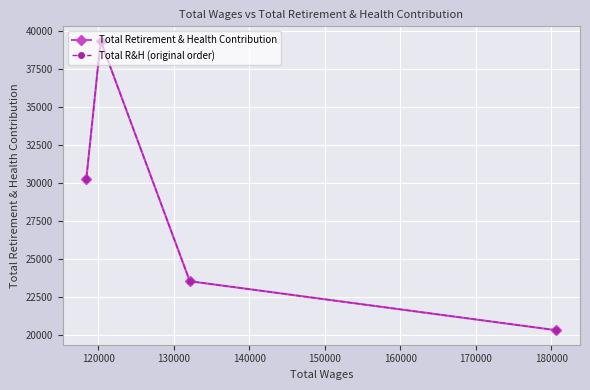

How many lines are shown in the chart?

2